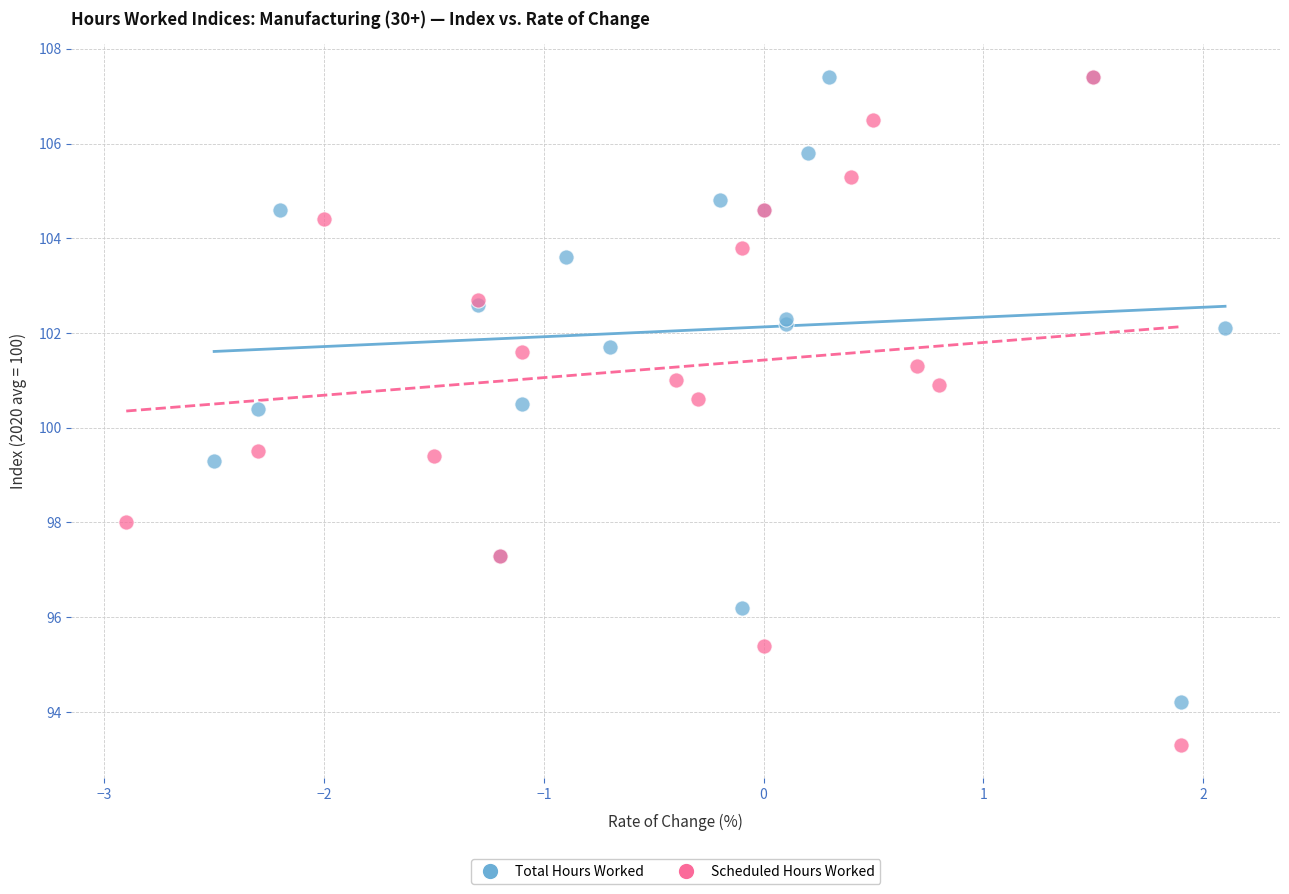

Which series contains the lowest Y value?

Scheduled Hours Worked